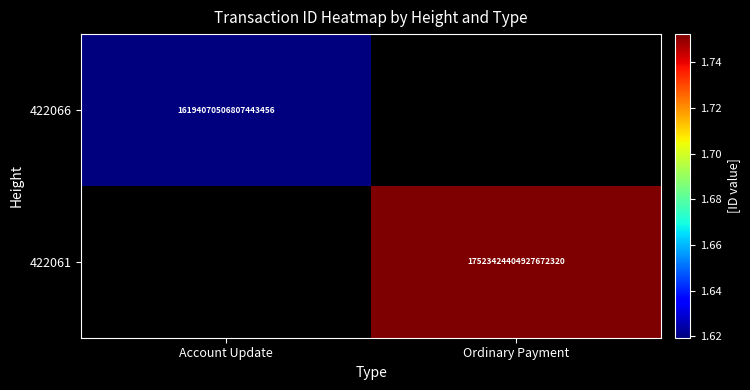

The value of 422066 at Account Update is 16194070506807443456. True or false?

True